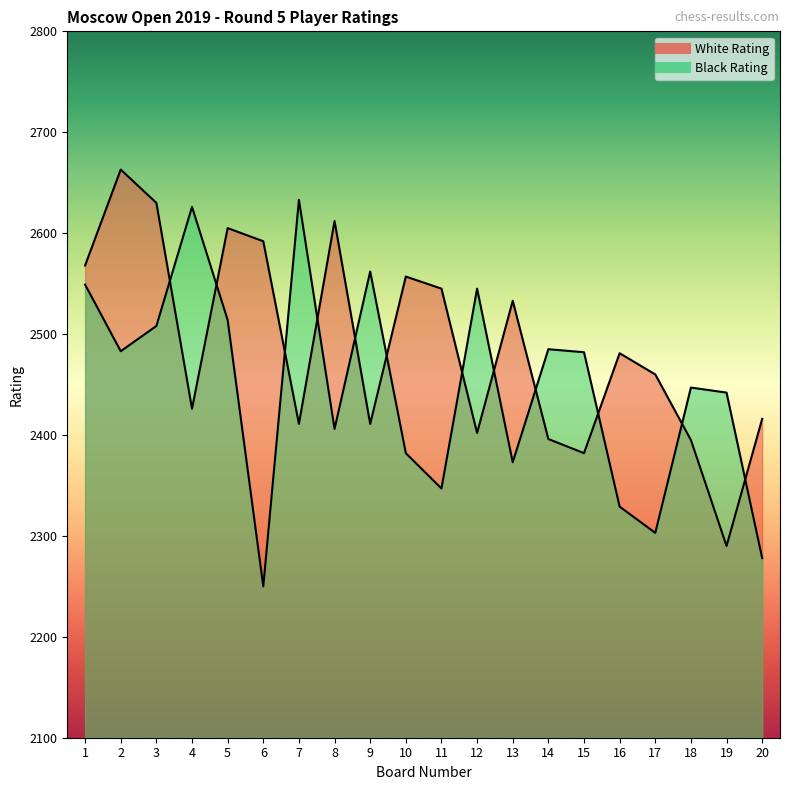

How many lines are shown in the chart?

2